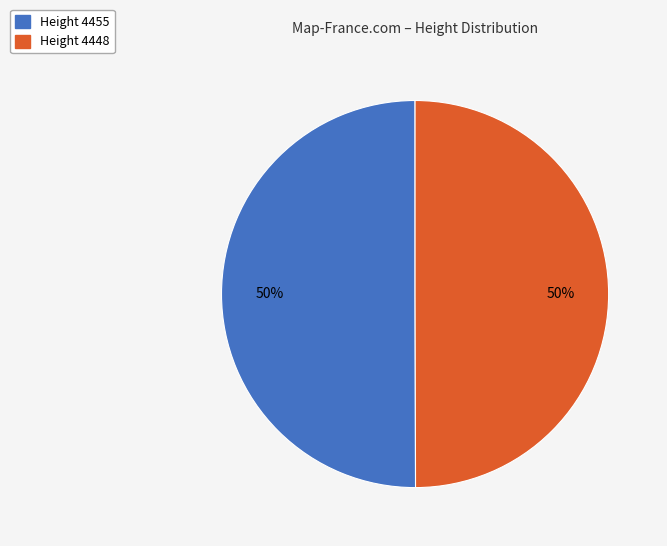

To the nearest percent, what is the average slice percentage?

50%